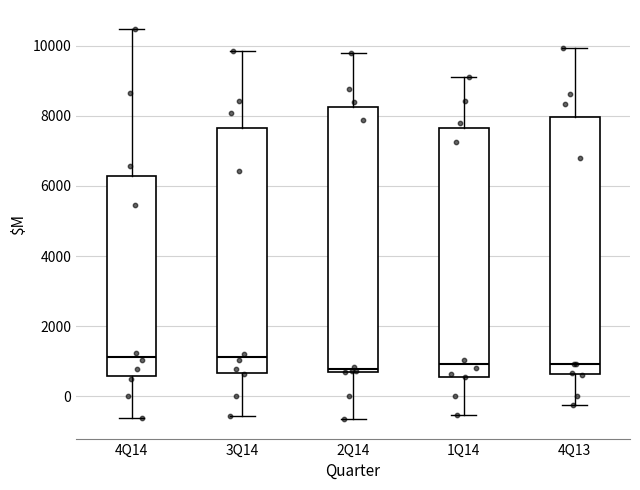

Reading left to right, transcribe this box plot: for each box, give where its median line is, the range the box spans, and where its two whiskers end, as read against the y-axis. The values are not printed on the chart, so give them approximately, as read against the axis.

4Q14: median 1200, box 600 to 6200, whiskers -600 to 10400
3Q14: median 1200, box 600 to 7600, whiskers -600 to 9800
2Q14: median 800, box 600 to 8200, whiskers -600 to 9800
1Q14: median 1000, box 600 to 7600, whiskers -600 to 9200
4Q13: median 1000, box 600 to 8000, whiskers -200 to 10000